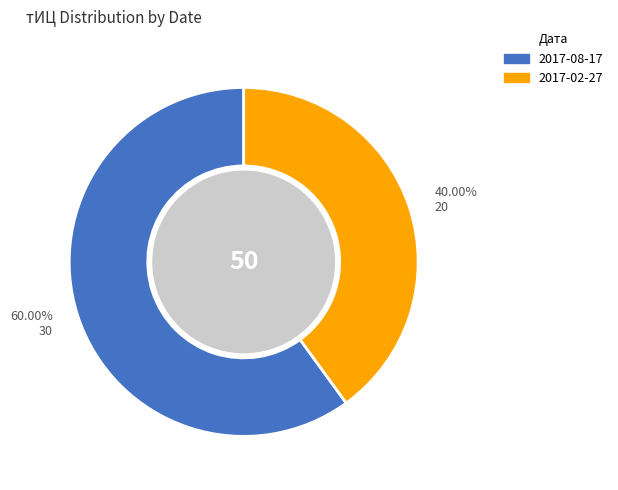

Does 2017-02-27 represent more than half of the total?

No